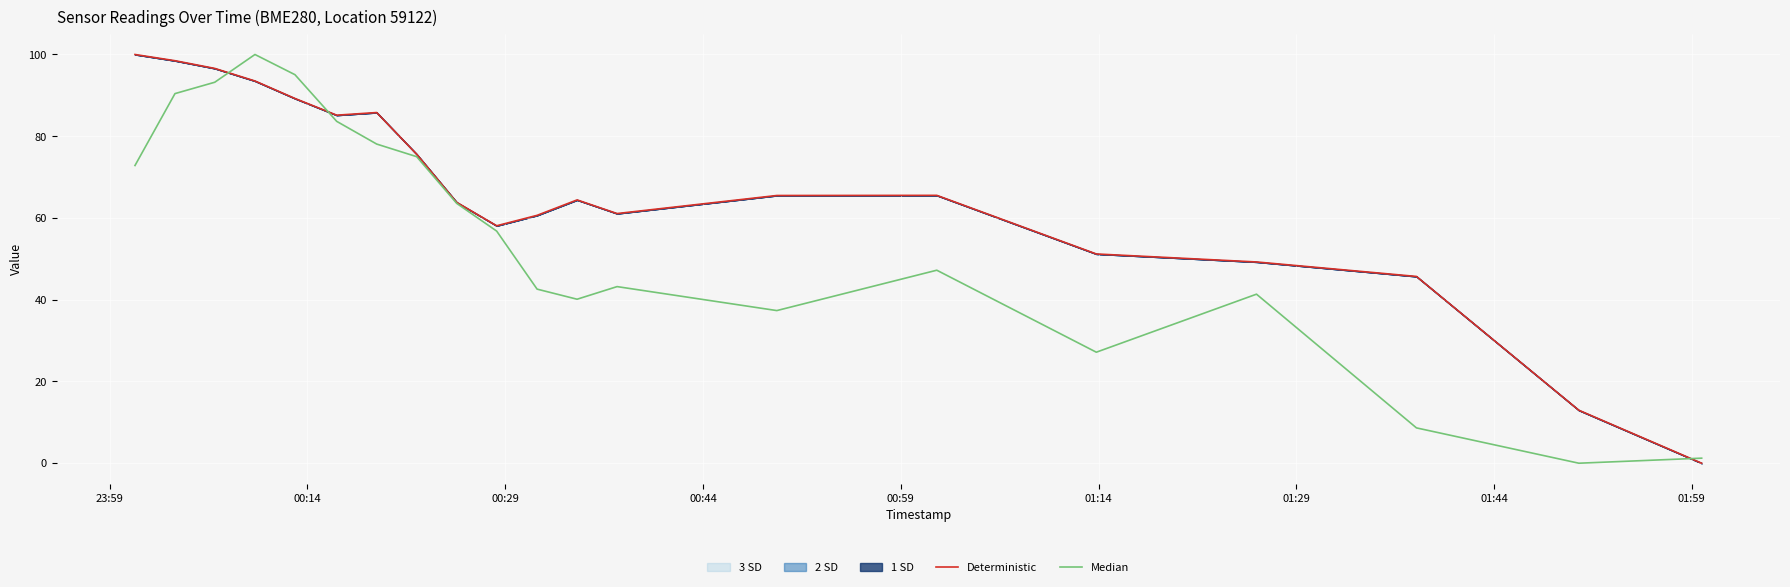

What is the maximum value for Deterministic?

100.0